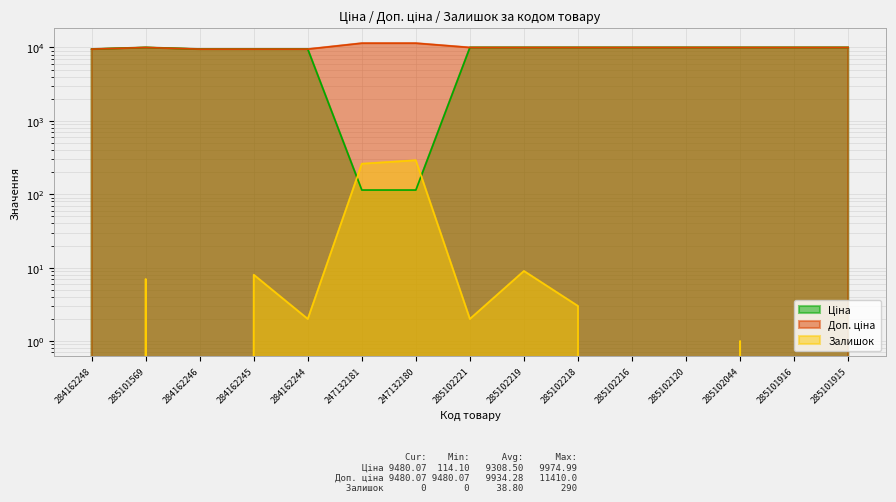

Is it true that Ціна equals 9480.1 at 284162245?

True